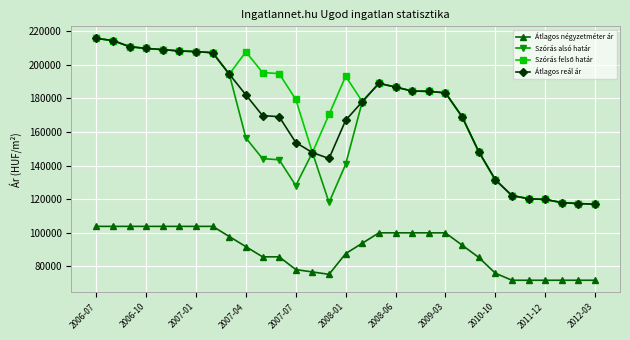

True or false: Átlagos reál ár and Átlagos négyzetméter ár intersect in this chart.

False